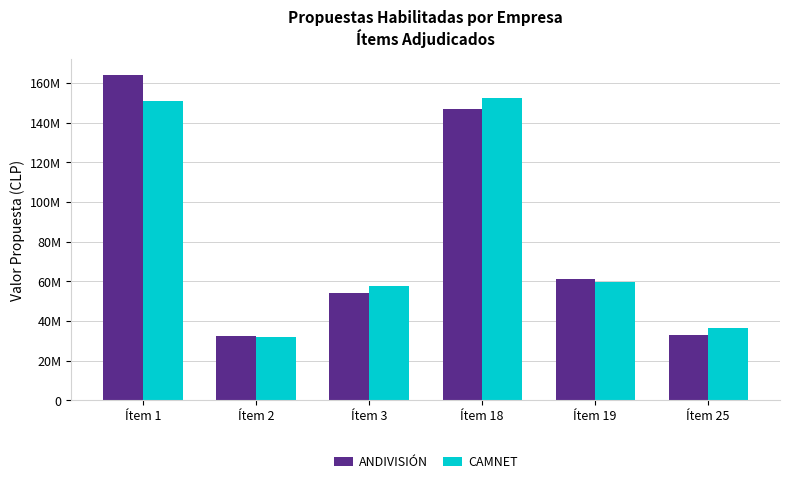

What is the greatest value displayed?

163970100